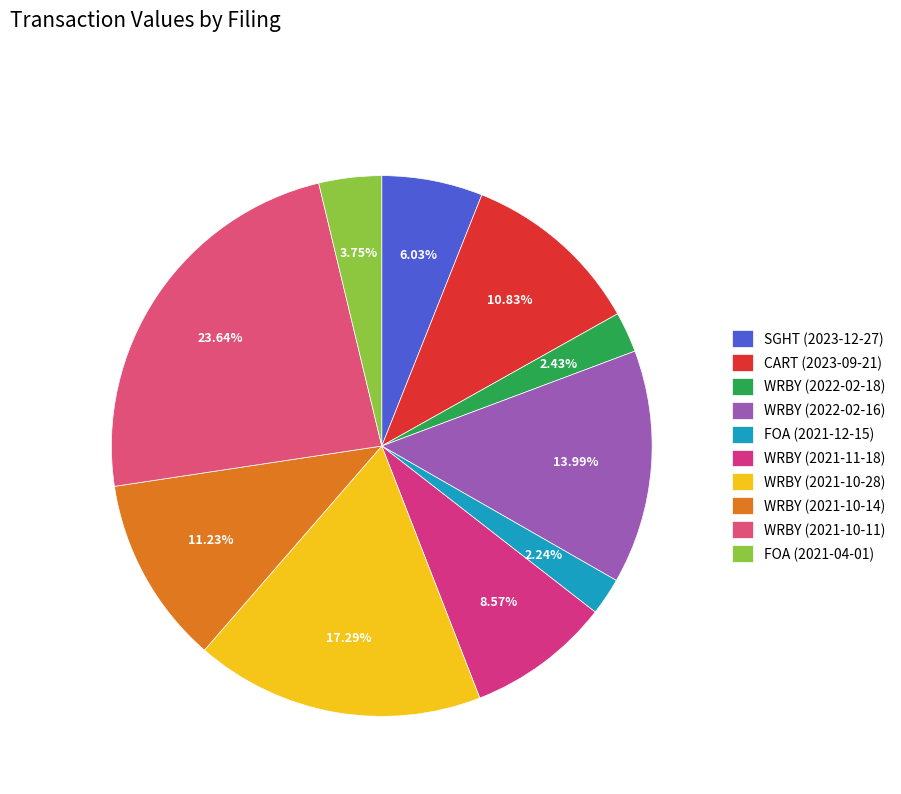

Between SGHT (2023-12-27) and FOA (2021-12-15), which is larger?

SGHT (2023-12-27)